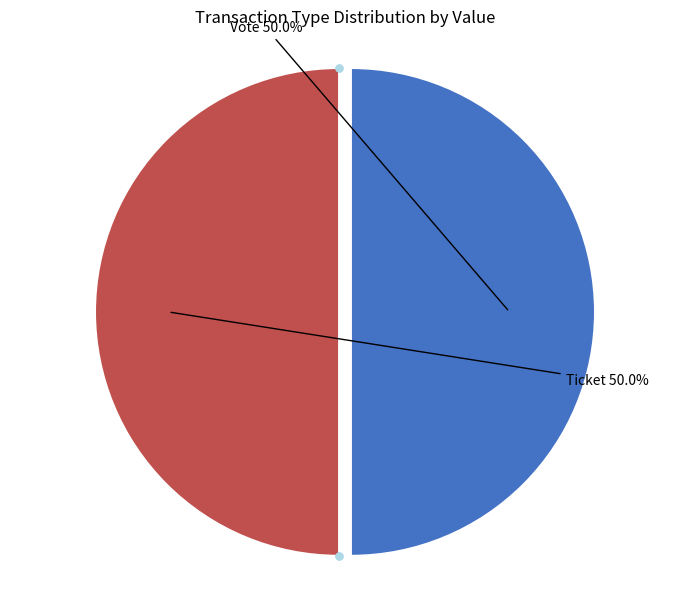

How many slices are in this pie chart?

2